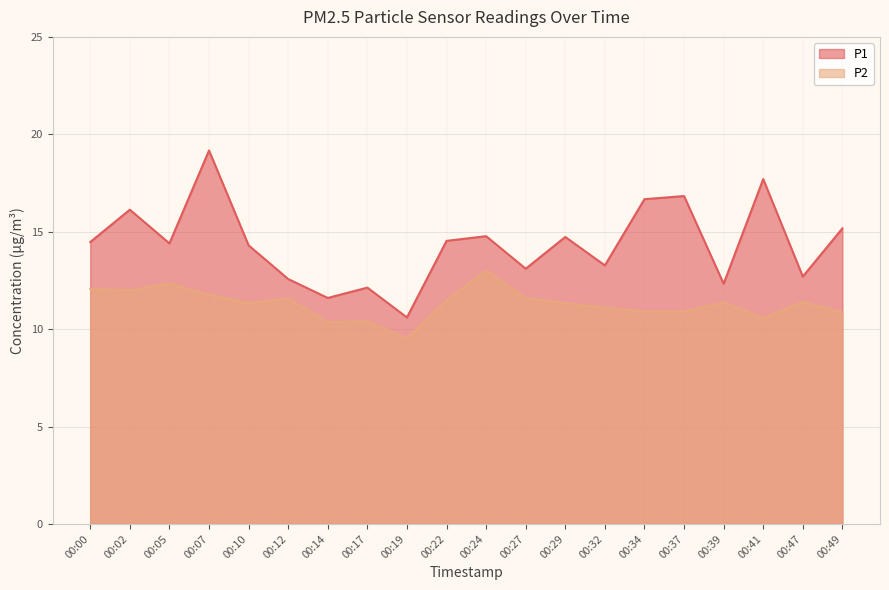

Reading left to right, transcribe all the data shown in this chart.

P1: 14.5	16.1	14.4	19.2	14.3	12.6	11.6	12.1	10.6	14.5	14.8	13.1	14.7	13.3	16.7	16.8	12.3	17.7	12.7	15.2
P2: 12.1	12.0	12.3	11.8	11.3	11.6	10.4	10.4	9.5	11.5	13.0	11.6	11.3	11.1	10.9	10.9	11.4	10.6	11.4	10.9